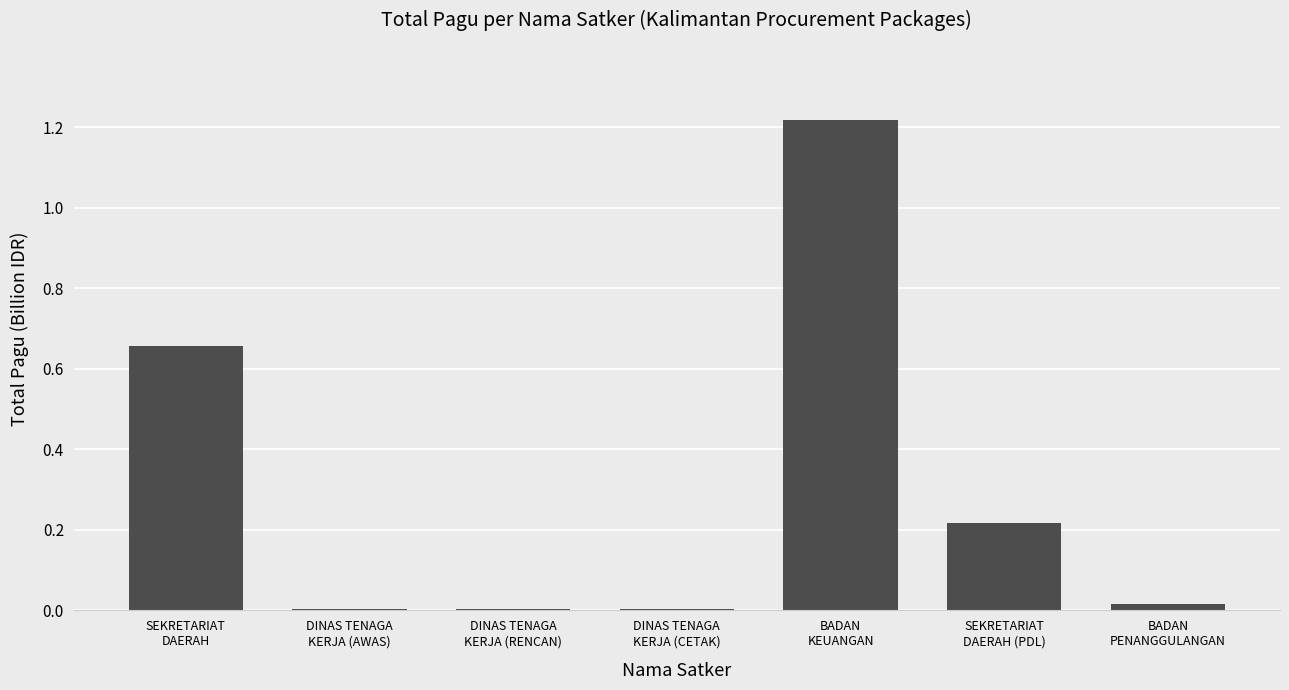

Are the bars horizontal?

No